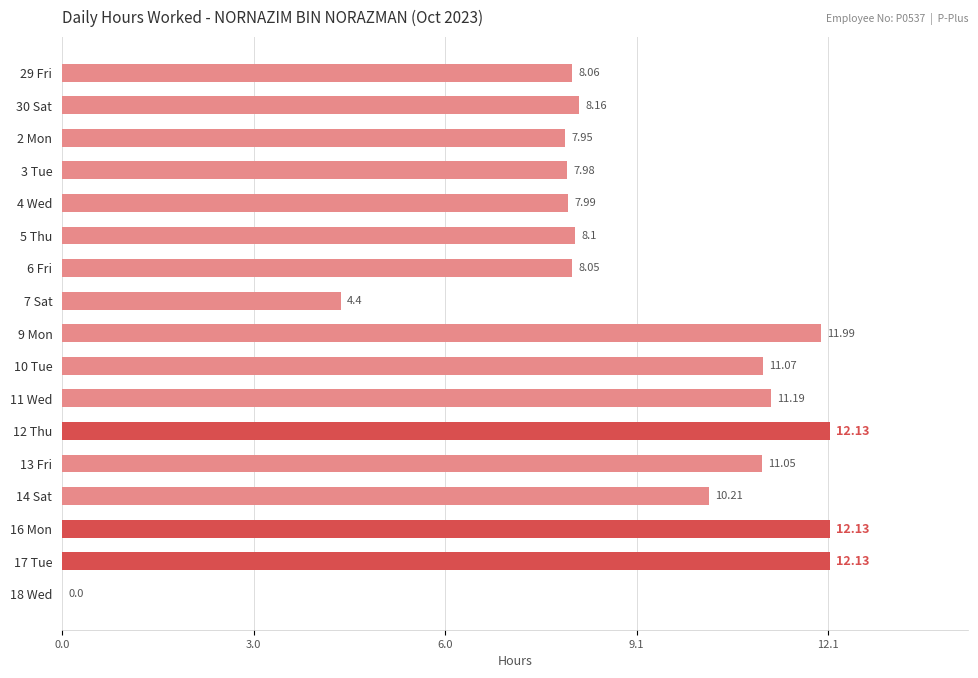

What is the sum of the values at 30 Sat and 11 Wed?

19.4